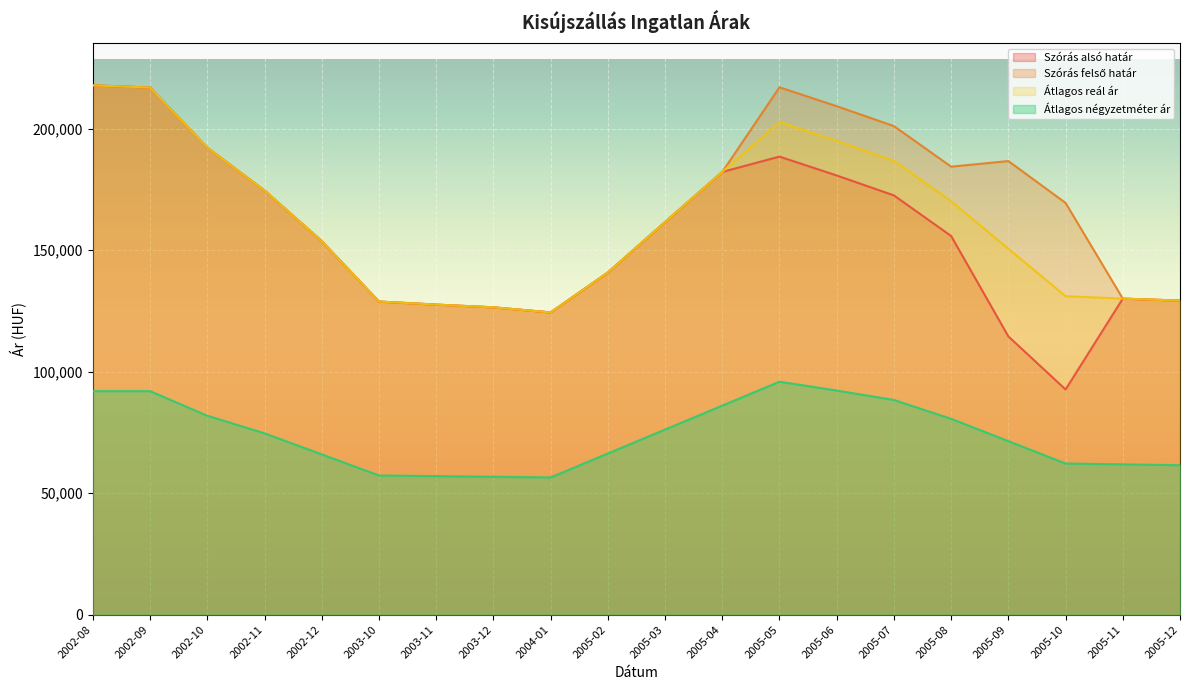

Which series changed the most between 2004-01 and 2005-10?

Szórás felső határ